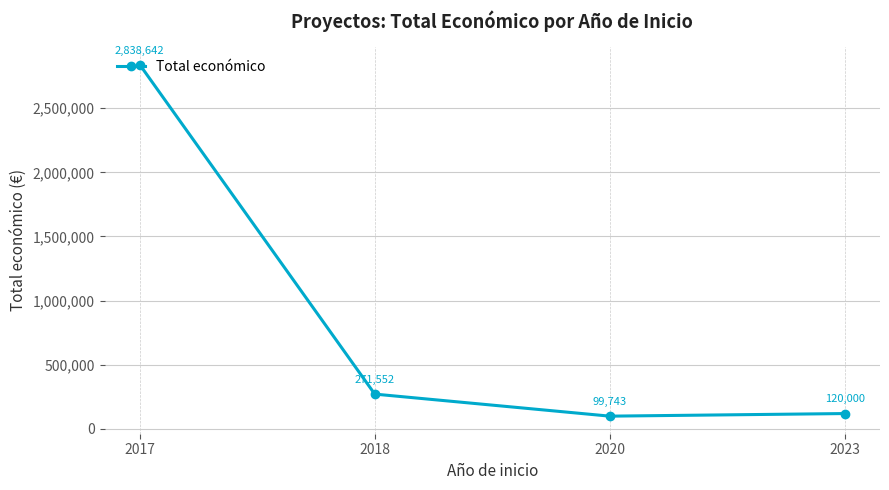

The chart shows a value of 271552 at 2018. True or false?

True